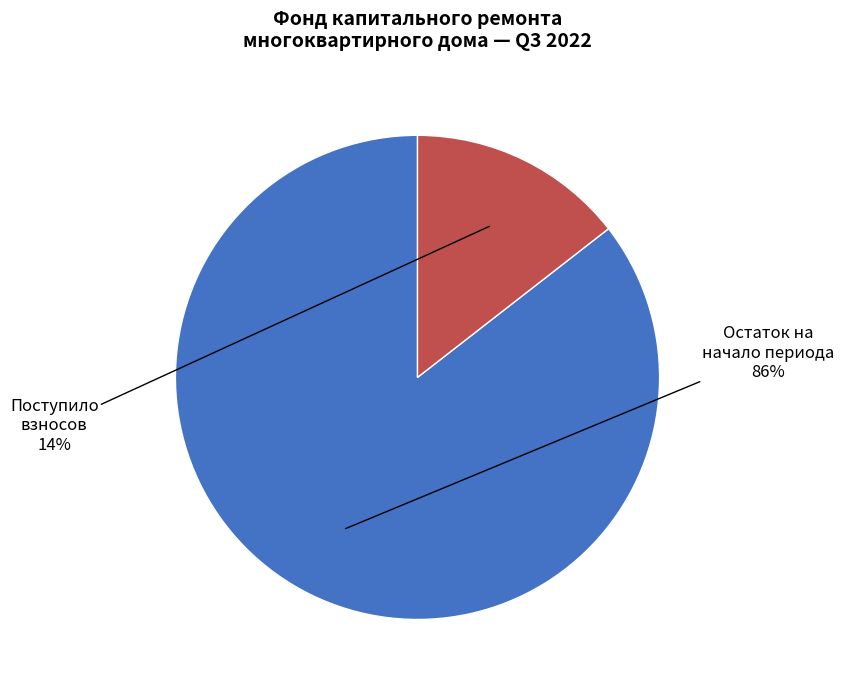

Is there a majority slice in this chart?

Yes